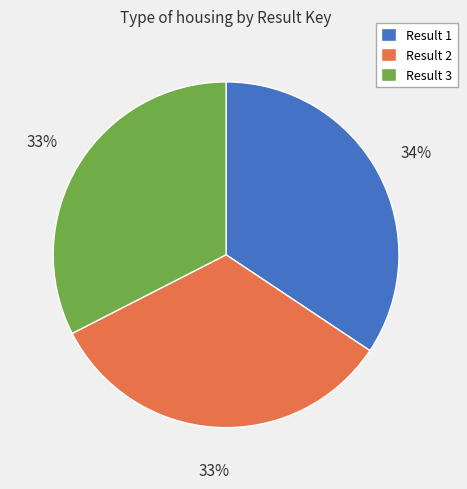

To the nearest percent, what is the difference between the Result 2 and Result 1 slice percentages?

1%